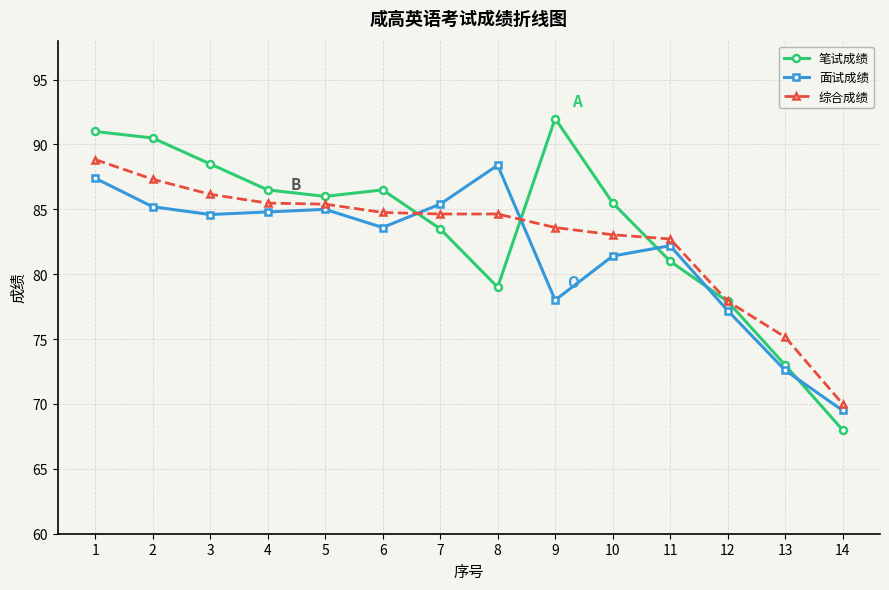

What is the value of the 综合成绩 point at the 10th from the left?

83.0